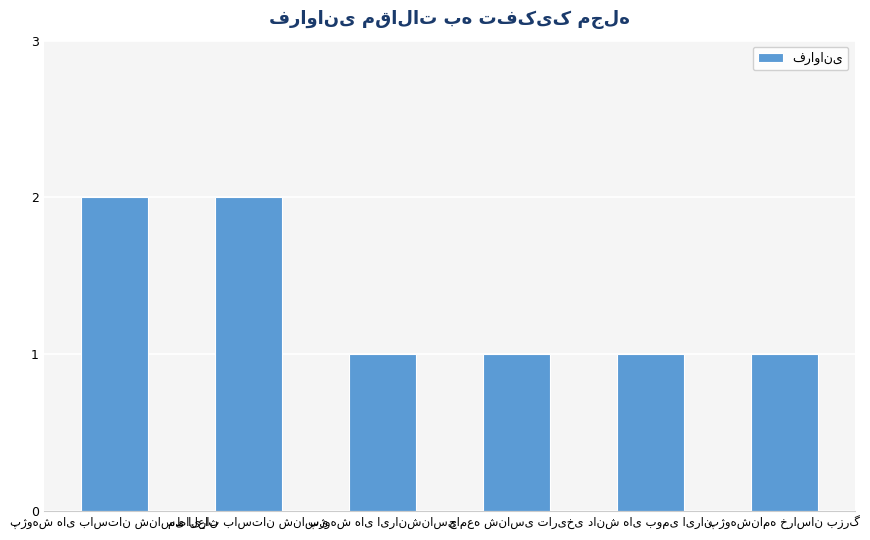

What is the value of the 4th bar from the left?

1